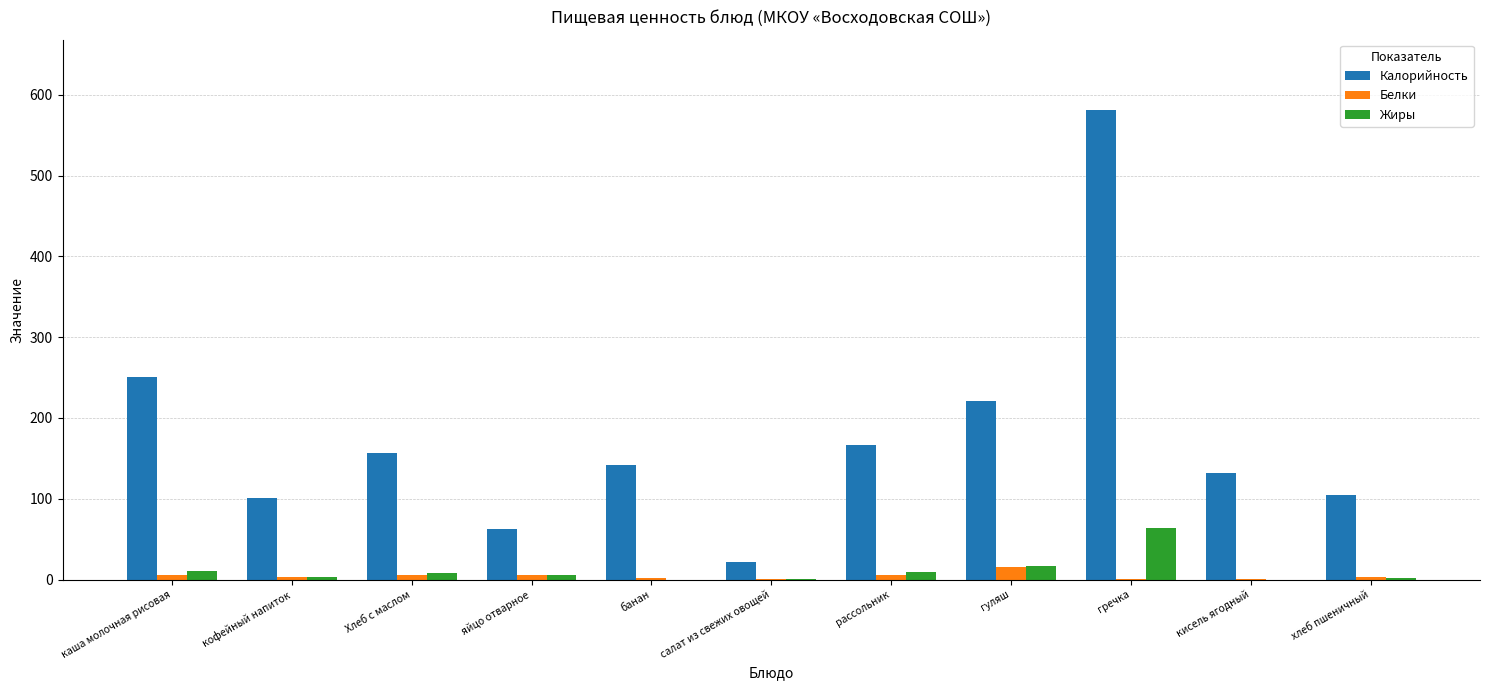

Are the bars grouped side by side (vs. stacked)?

Yes